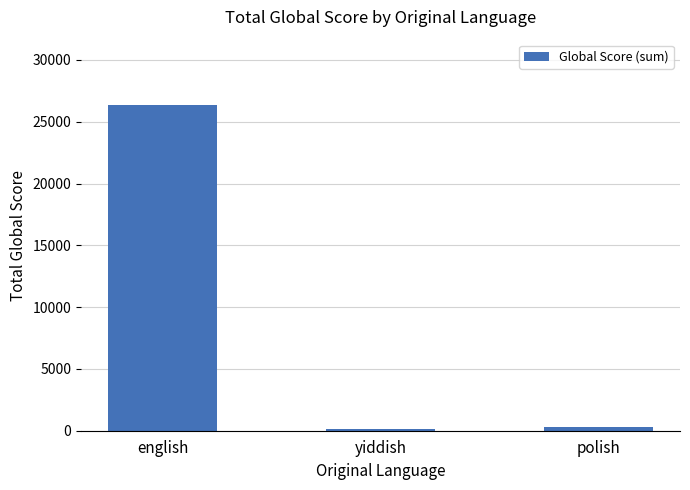

The chart shows a value of 26371 at english. True or false?

True